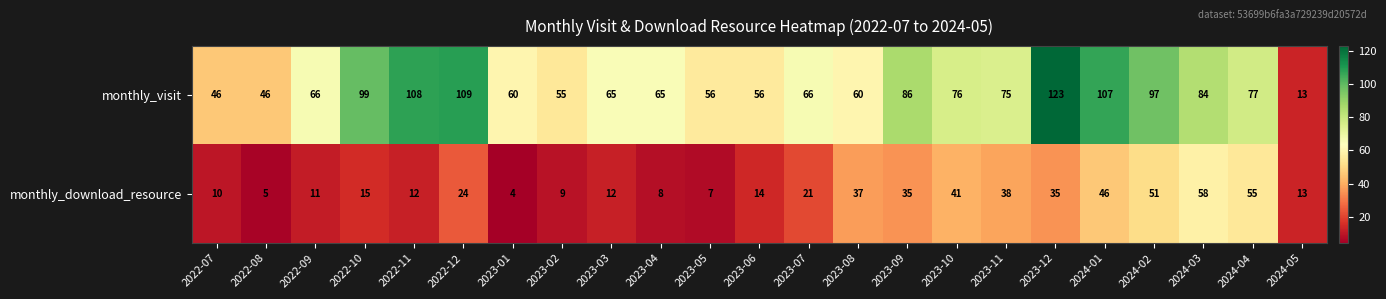

Read the monthly_visit value at 2023-03.

65